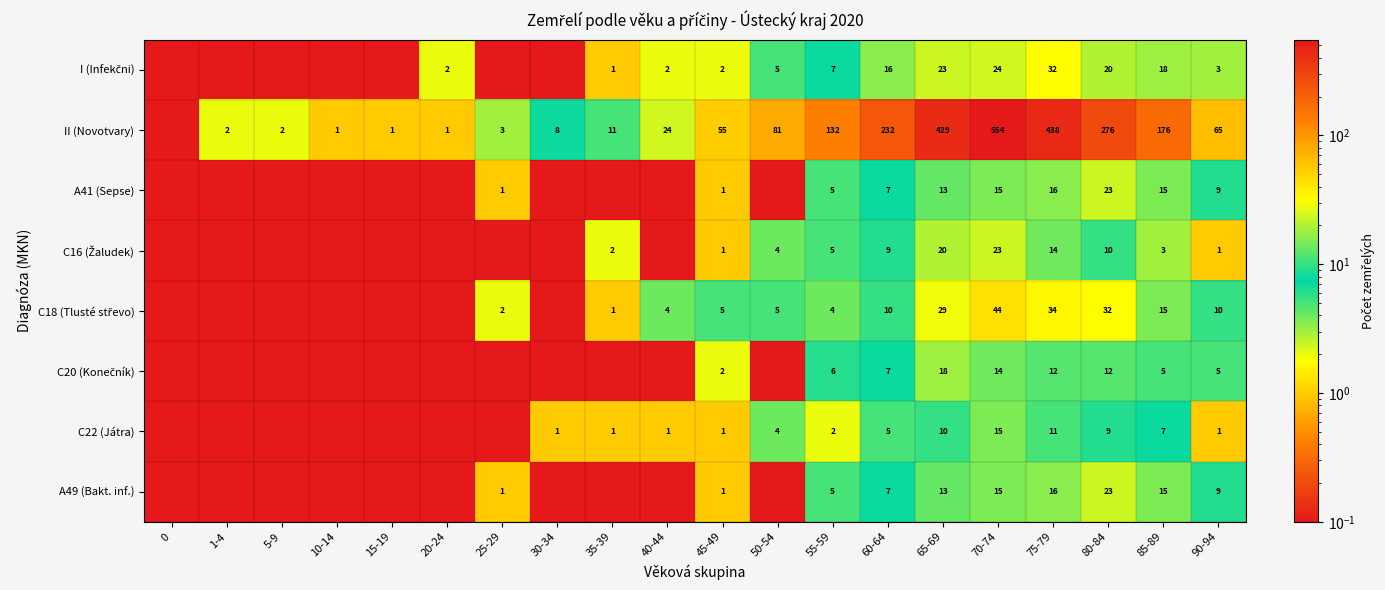

What is the total value across all series at 65-69?

555.0